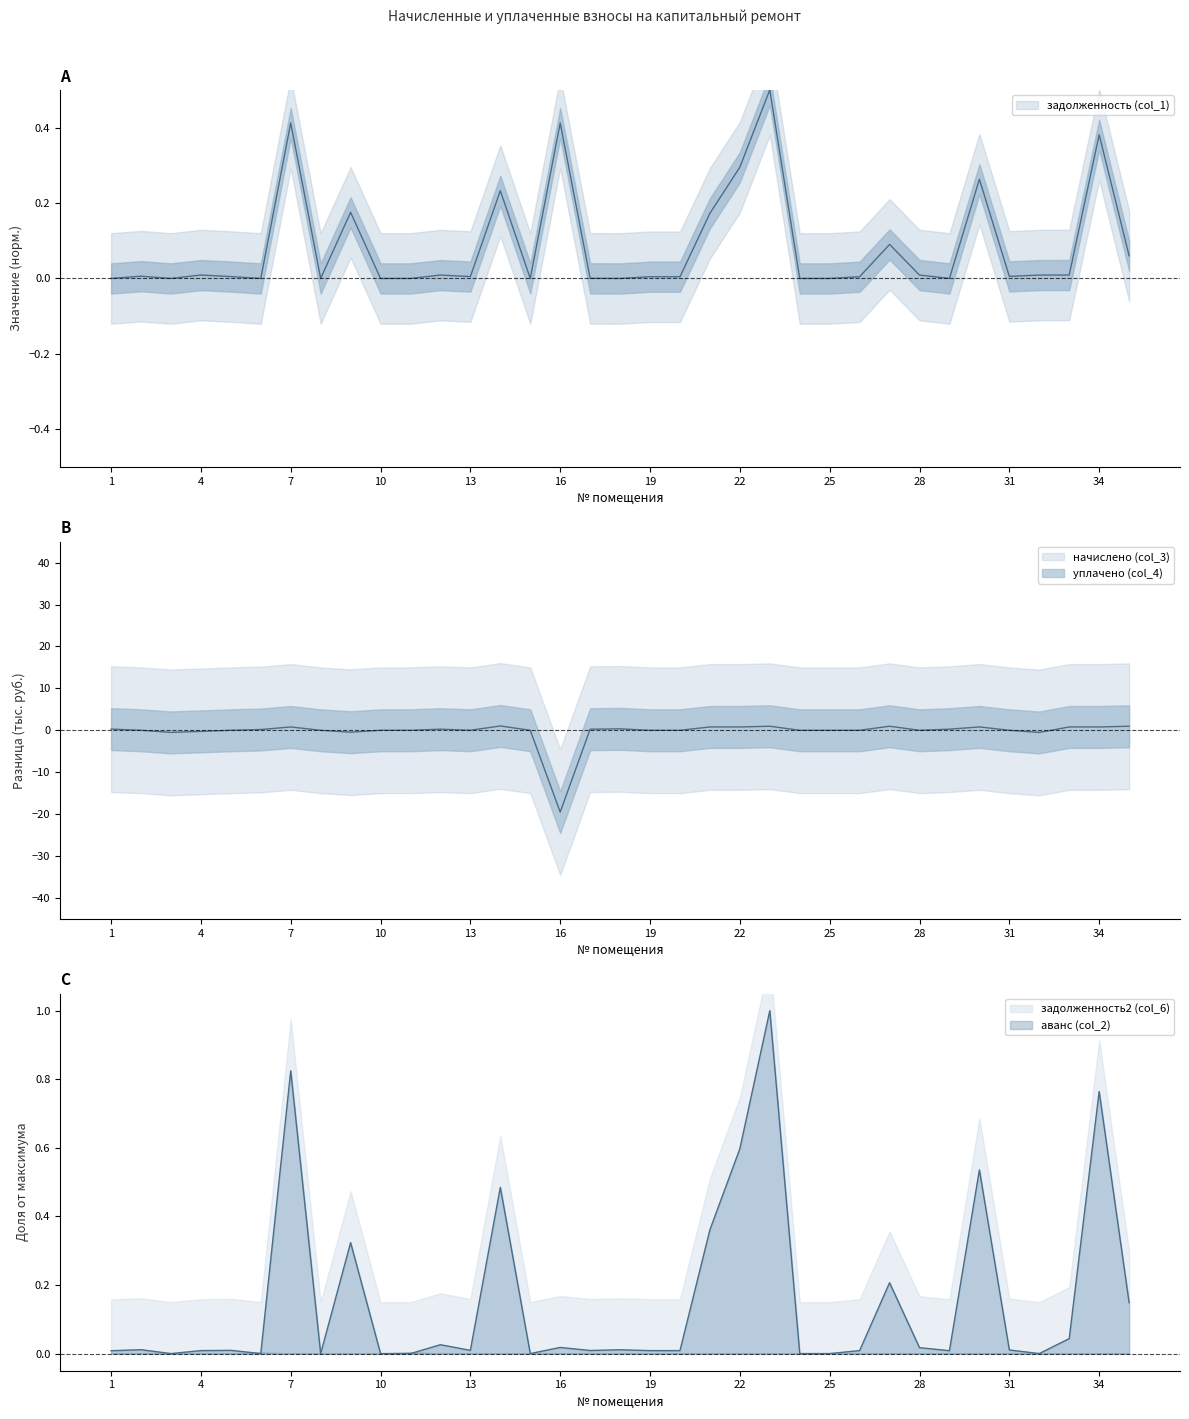

What is the spread (max minus min) of values at 32?

0.5